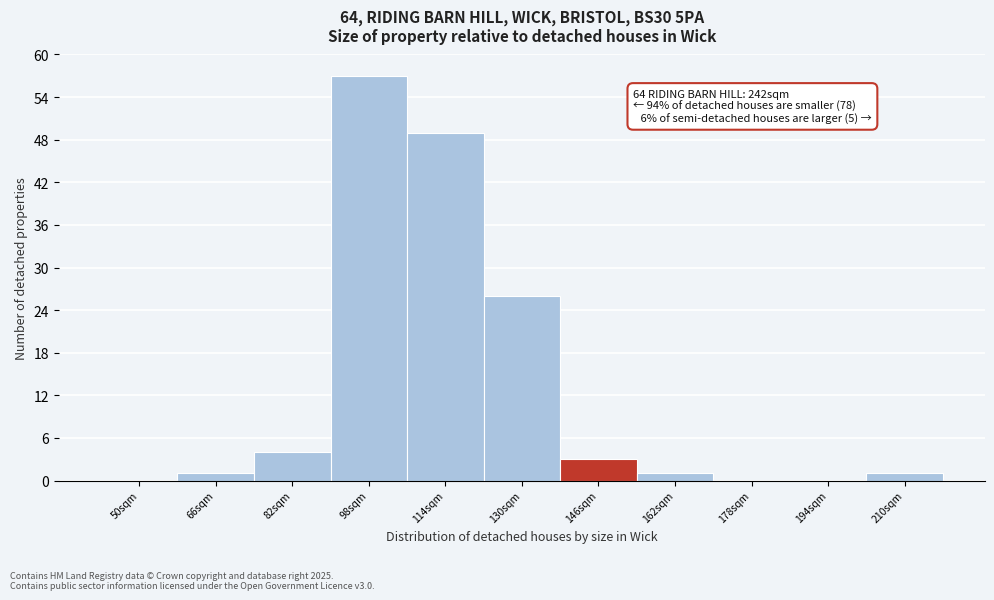

Reading left to right, what are all the values shown in this chart?

50sqm=0	66sqm=1	82sqm=4	98sqm=57	114sqm=49	130sqm=26	146sqm=3	162sqm=1	178sqm=0	194sqm=0	210sqm=1